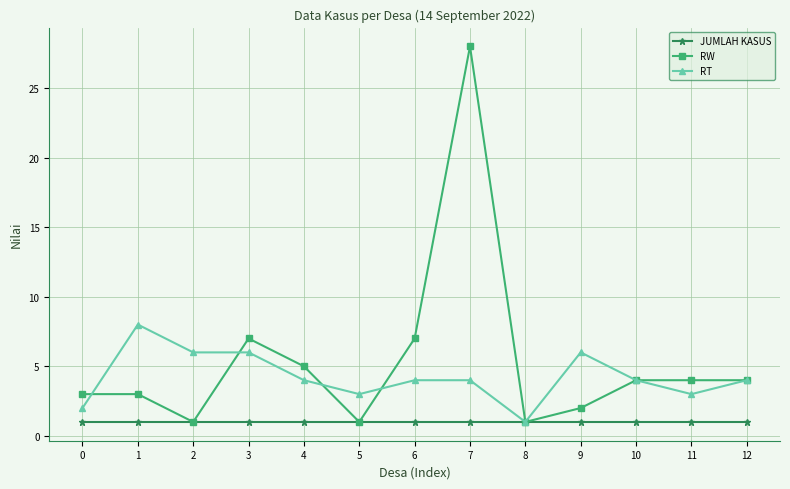

Which series changed the most between 1 and 5?

RT